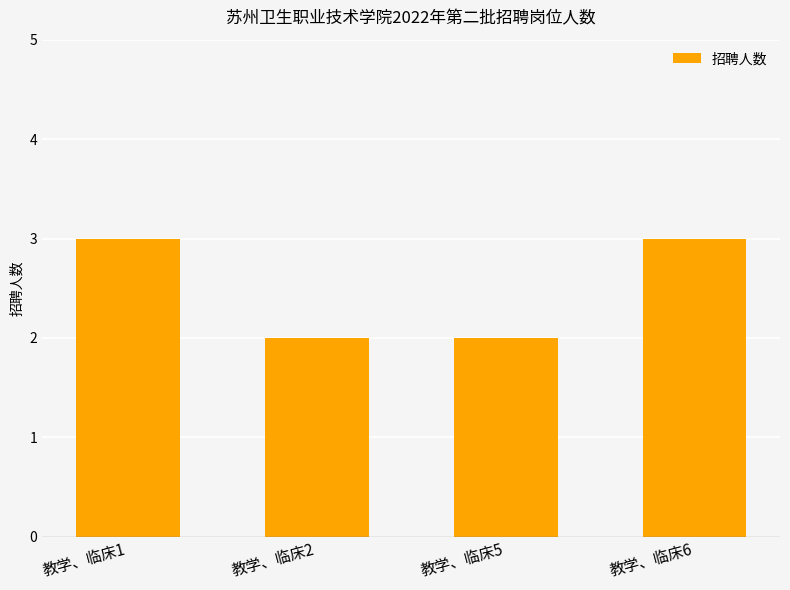

Reading right to left, transcribe all the data shown in this chart.

教学、临床6=3	教学、临床5=2	教学、临床2=2	教学、临床1=3